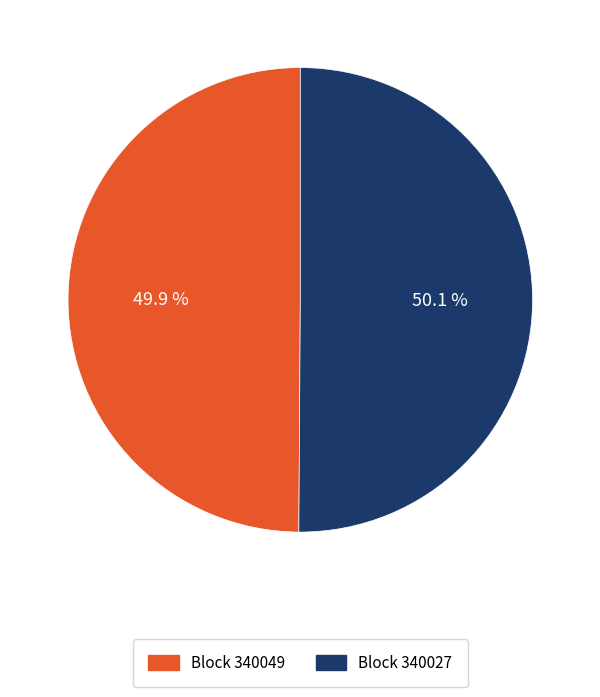

To the nearest percent, what is the average slice percentage?

50%